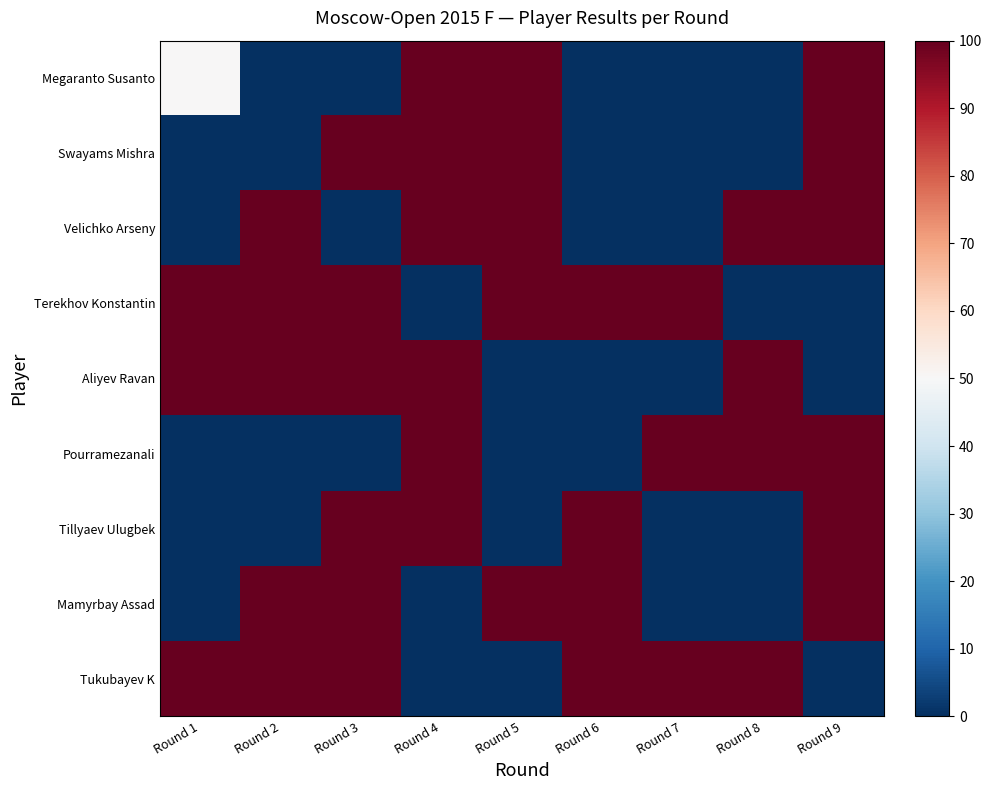

Reading left to right, extract all data points from this chart.

Megaranto Susanto: Round 1=50	Round 2=0	Round 3=0	Round 4=100	Round 5=100	Round 6=0	Round 7=0	Round 8=0	Round 9=100
Swayams Mishra: Round 1=0	Round 2=0	Round 3=100	Round 4=100	Round 5=100	Round 6=0	Round 7=0	Round 8=0	Round 9=100
Velichko Arseny: Round 1=0	Round 2=100	Round 3=0	Round 4=100	Round 5=100	Round 6=0	Round 7=0	Round 8=100	Round 9=100
Terekhov Konstantin: Round 1=100	Round 2=100	Round 3=100	Round 4=0	Round 5=100	Round 6=100	Round 7=100	Round 8=0	Round 9=0
Aliyev Ravan: Round 1=100	Round 2=100	Round 3=100	Round 4=100	Round 5=0	Round 6=0	Round 7=0	Round 8=100	Round 9=0
Pourramezanali: Round 1=0	Round 2=0	Round 3=0	Round 4=100	Round 5=0	Round 6=0	Round 7=100	Round 8=100	Round 9=100
Tillyaev Ulugbek: Round 1=0	Round 2=0	Round 3=100	Round 4=100	Round 5=0	Round 6=100	Round 7=0	Round 8=0	Round 9=100
Mamyrbay Assad: Round 1=0	Round 2=100	Round 3=100	Round 4=0	Round 5=100	Round 6=100	Round 7=0	Round 8=0	Round 9=100
Tukubayev K: Round 1=100	Round 2=100	Round 3=100	Round 4=0	Round 5=0	Round 6=100	Round 7=100	Round 8=100	Round 9=0